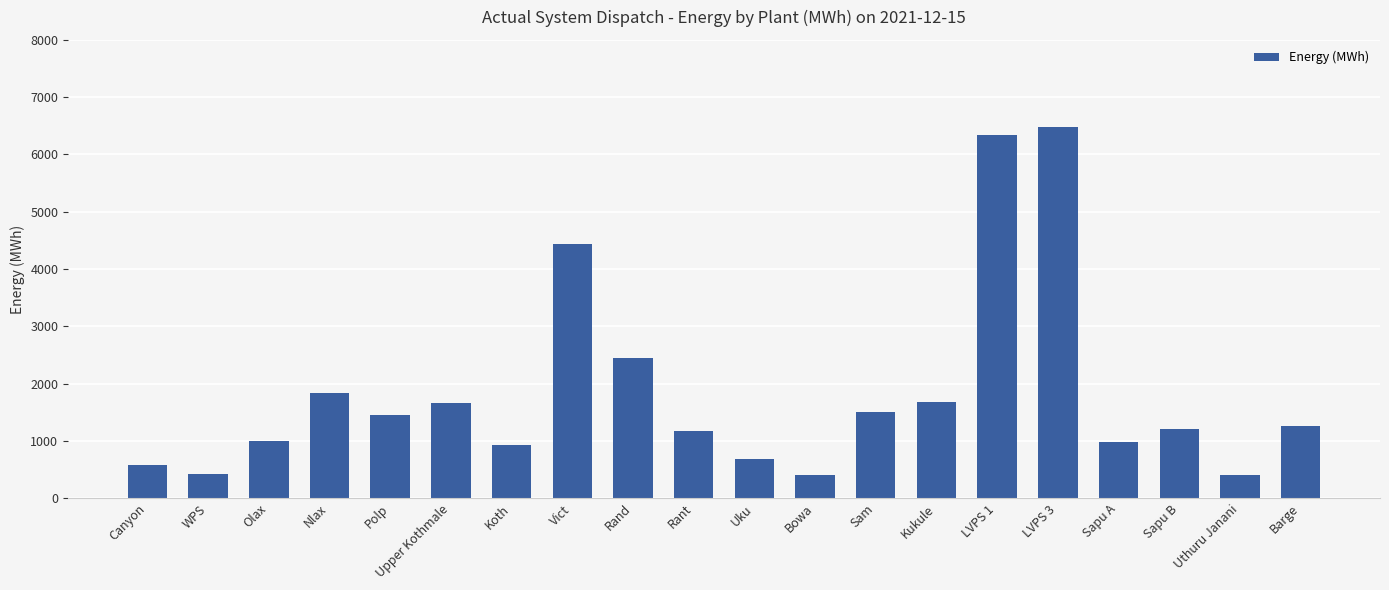

Which label corresponds to the largest value in the chart?

LVPS 3